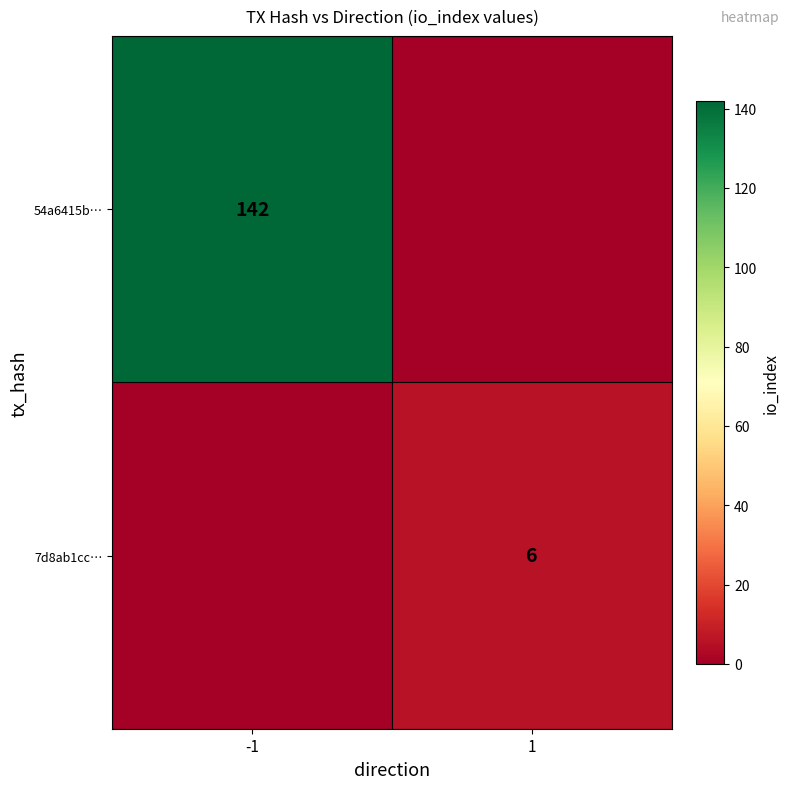

Count the number of categories in the chart.

2